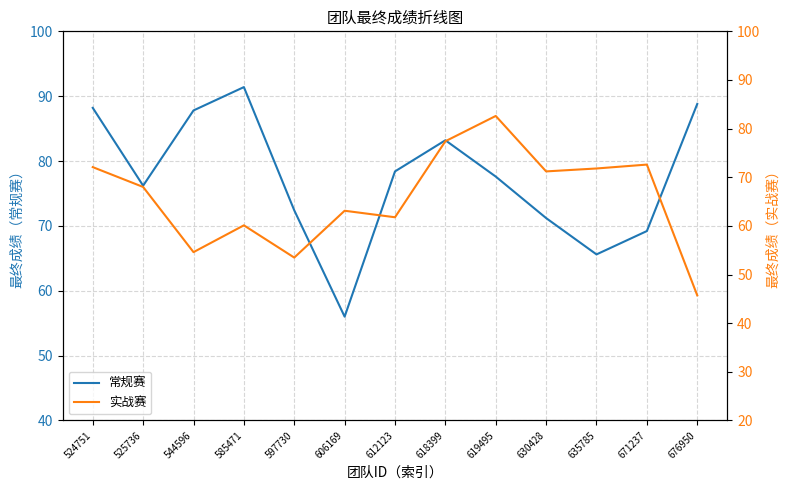

How many interior local valleys does the 常规赛 series have?

3